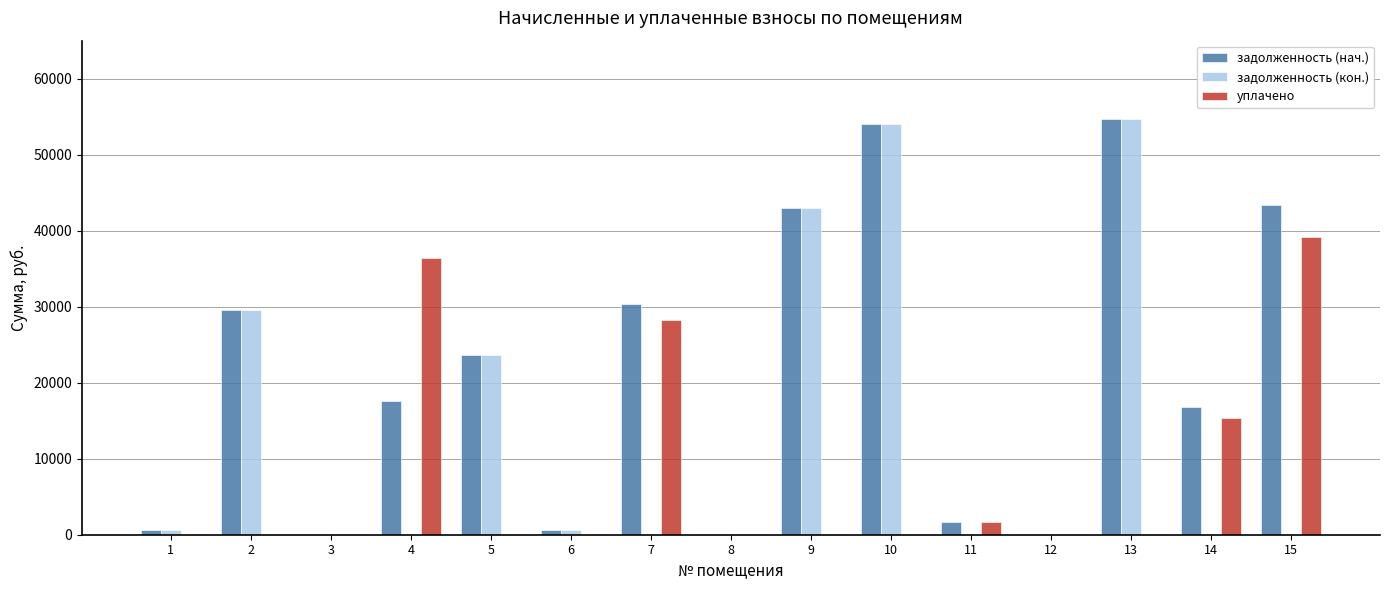

What is the sum of the задолженность (нач.) values at 5 and 4?

41235.0